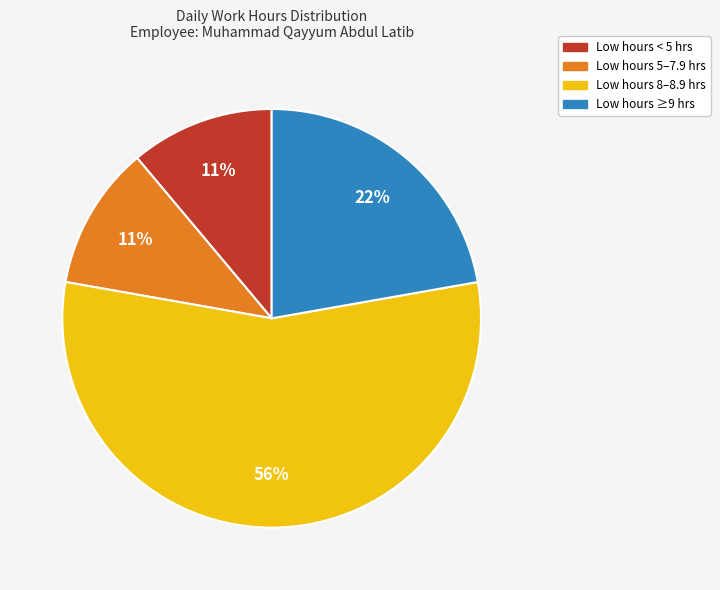

To the nearest percent, what is the average slice percentage?

25%